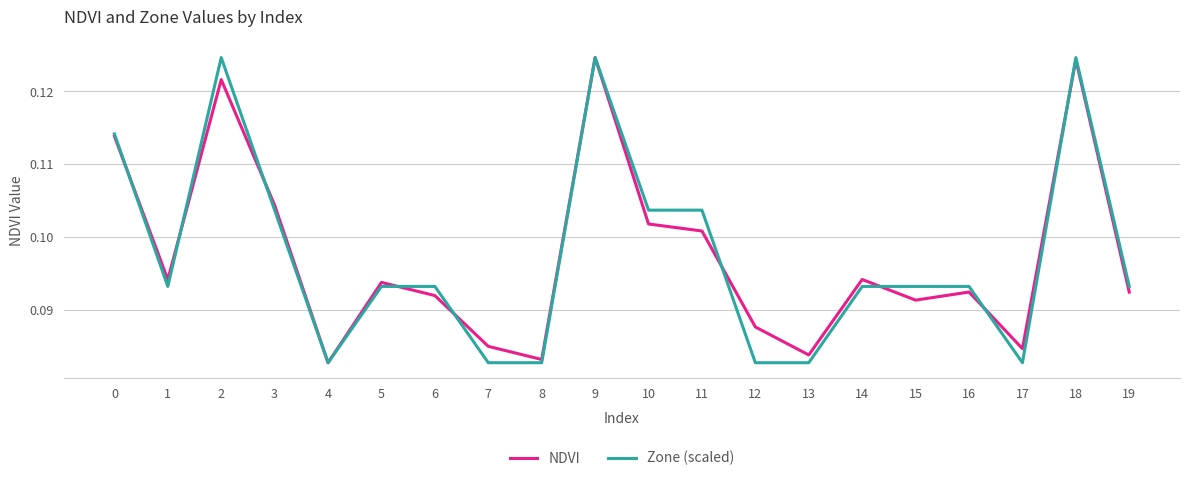

Which series changed the most between 11 and 19?

Zone (scaled)